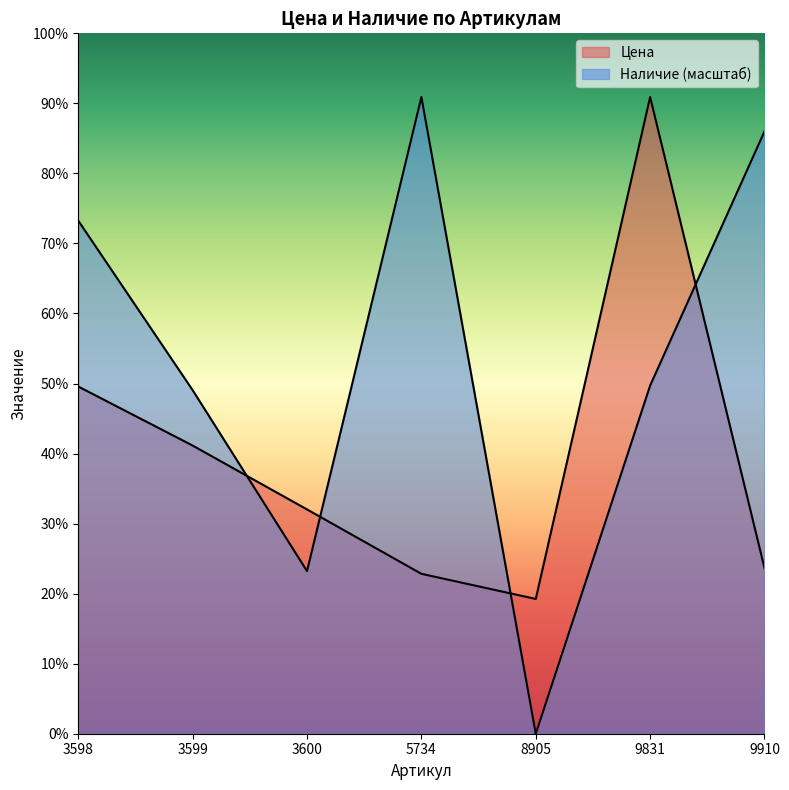

How many intersections are there between Цена and Наличие?

4